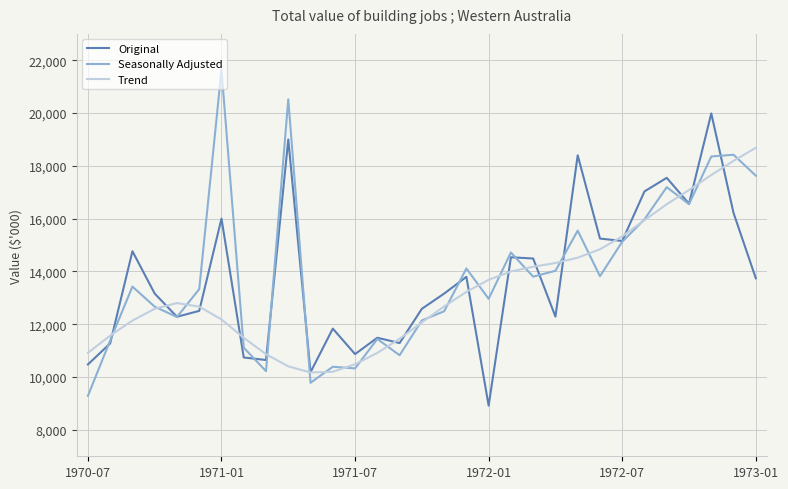

What is the maximum value for Trend?

18685